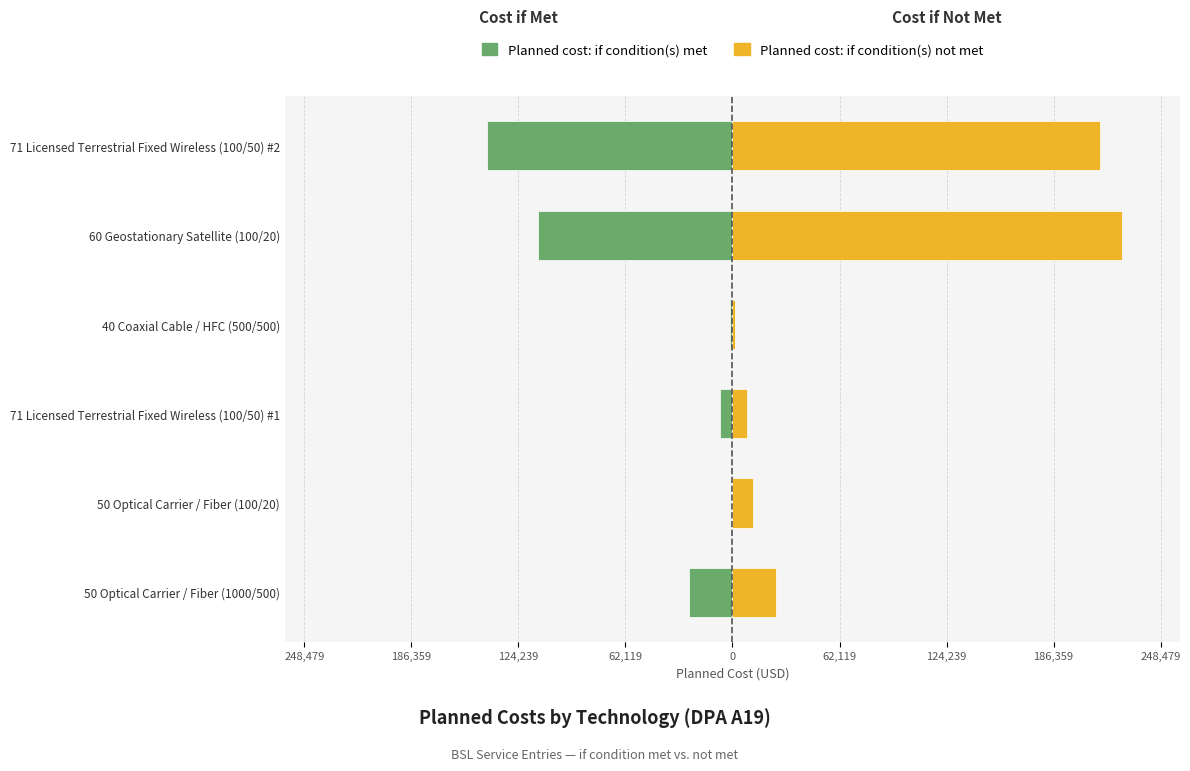

How many groups of bars are there?

6